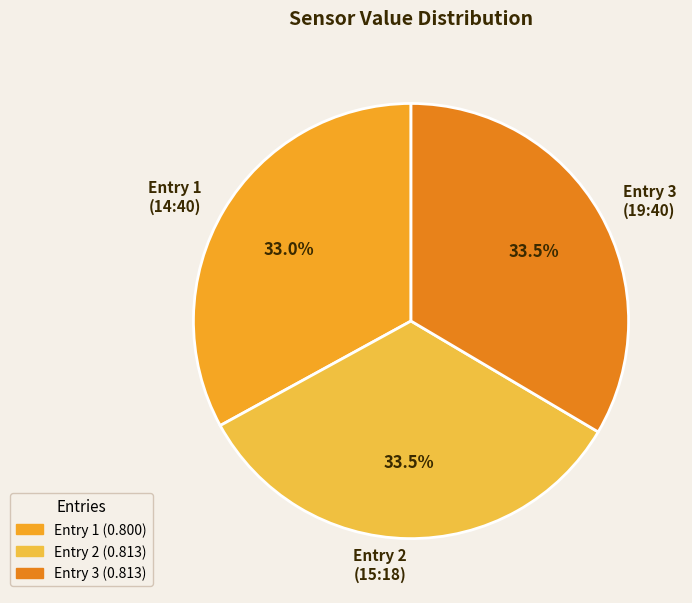

Does any single category account for the majority?

No